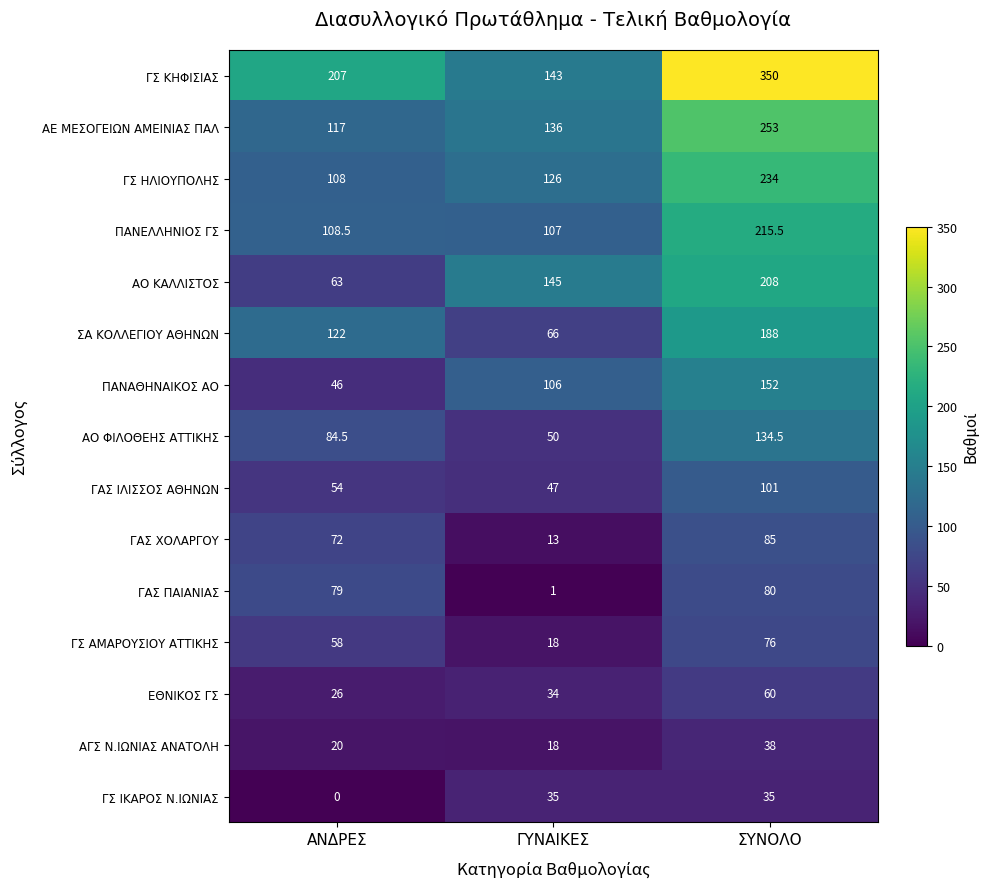

What is the sum of the ΓΑΣ ΙΛΙΣΣΟΣ ΑΘΗΝΩΝ values at ΣΥΝΟΛΟ and ΓΥΝΑΙΚΕΣ?

148.0